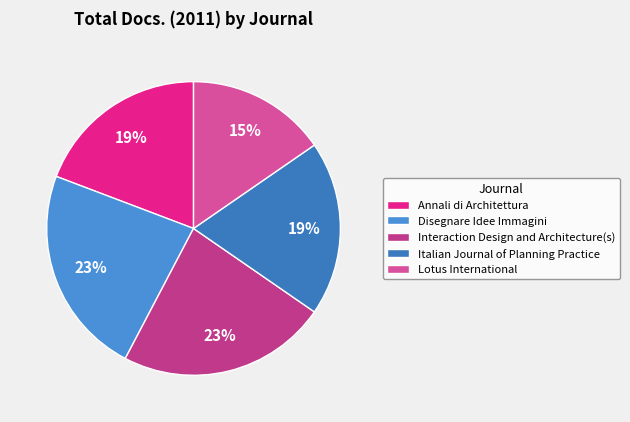

The Interaction Design and Architecture(s) slice represents 31% of the pie. True or false?

False